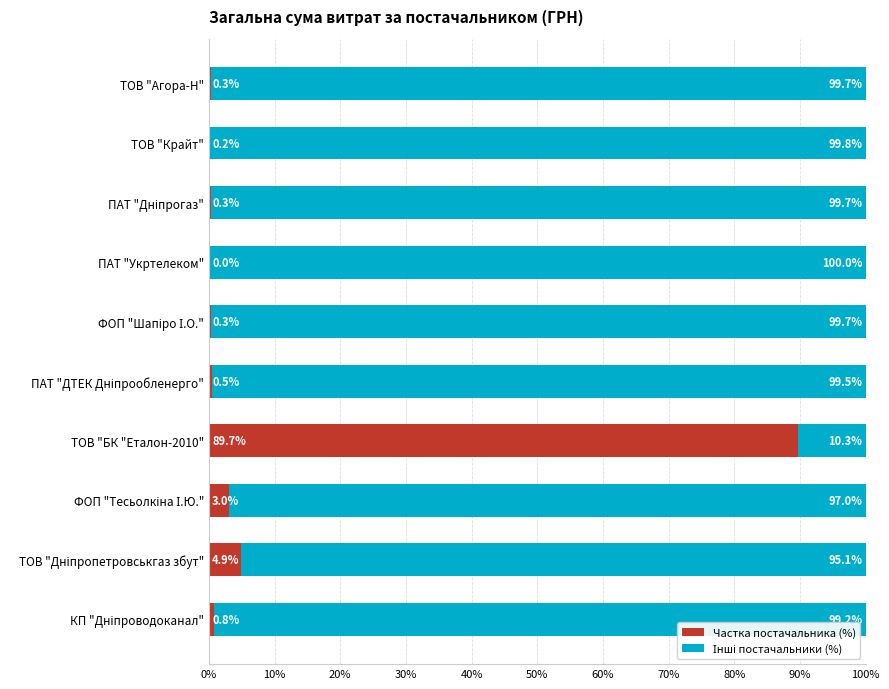

Is it true that Частка постачальника (%) equals 34.2 at ТОВ "БК "Еталон-2010"?

False